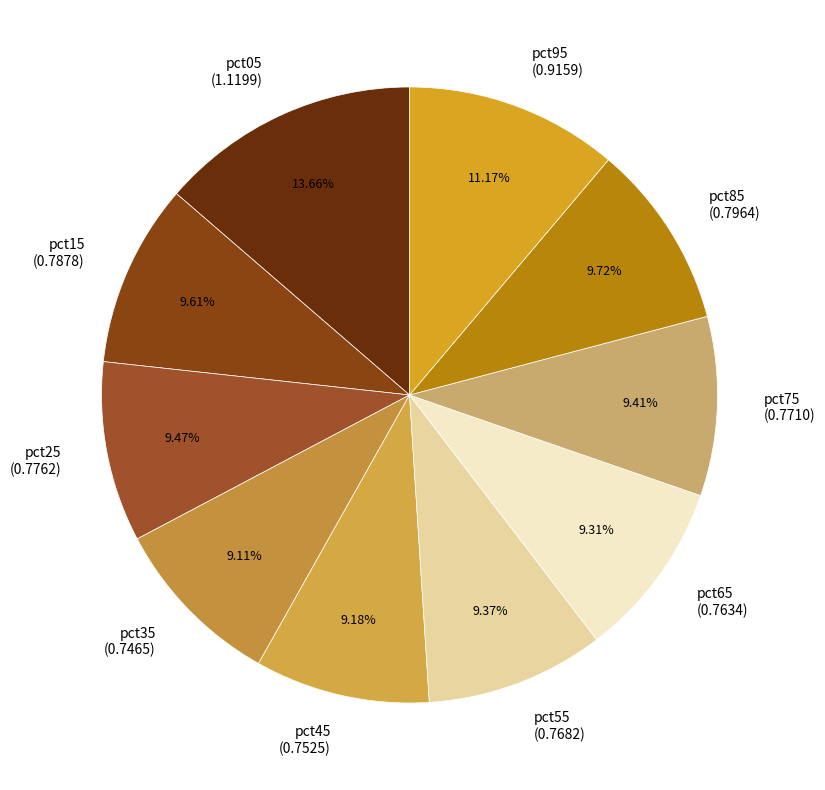

Is there any slice that represents more than half of the pie?

No